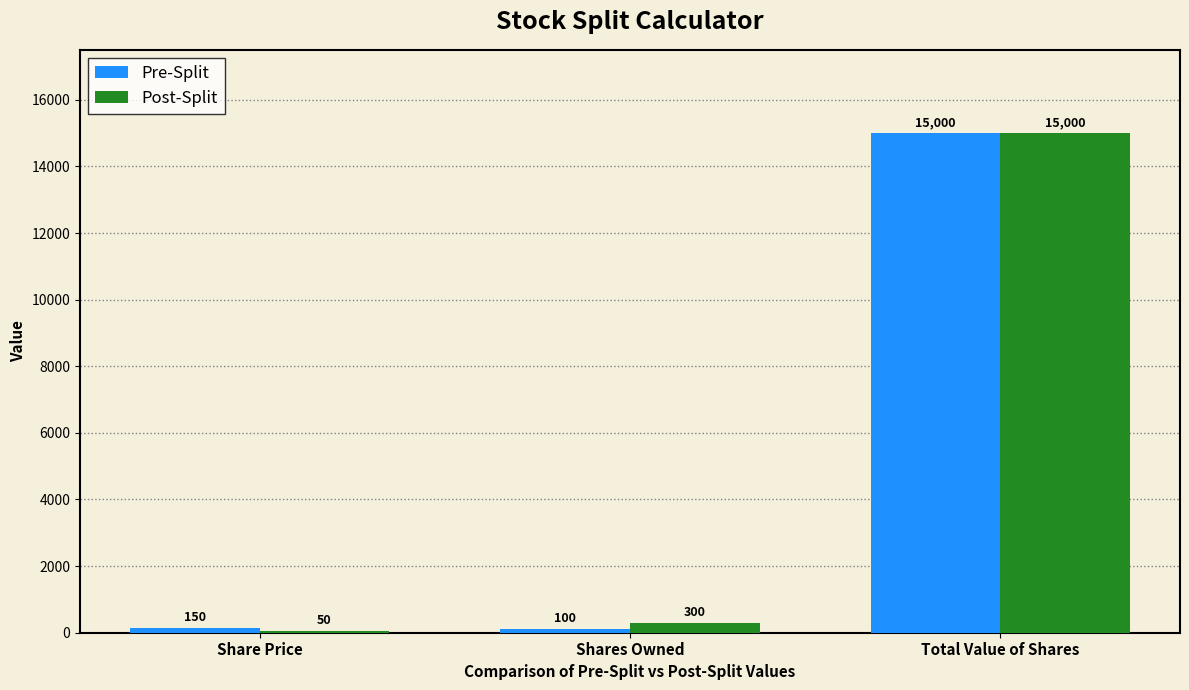

What is the total value across all series at Shares Owned?

400